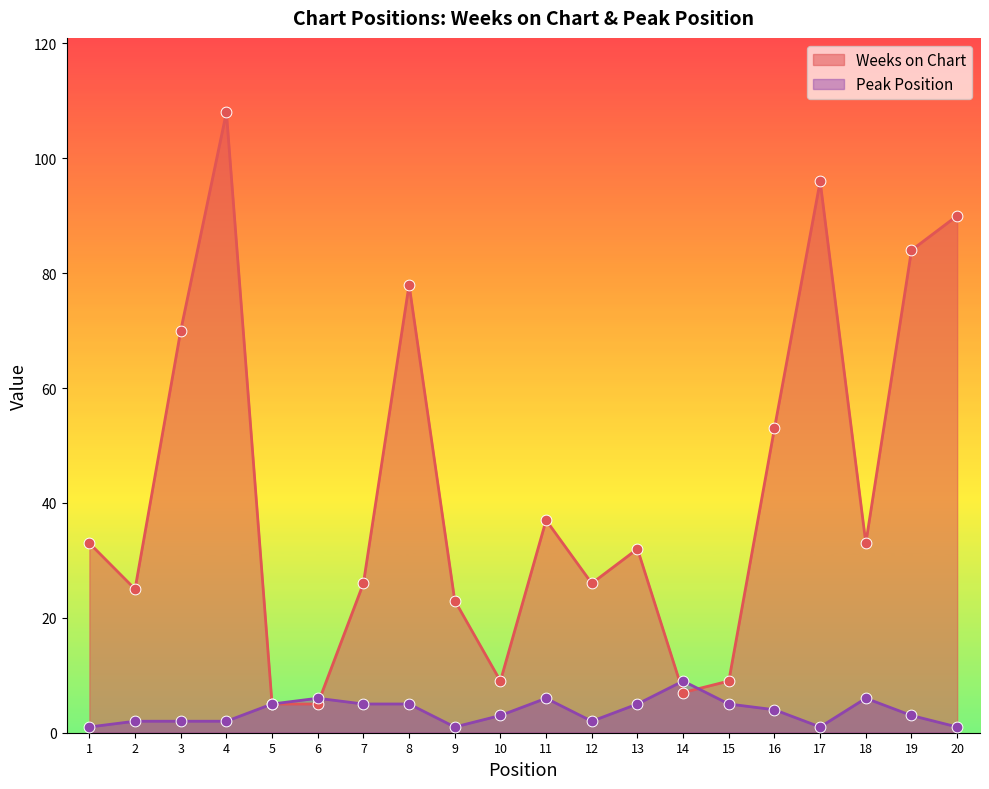

At which category is the sum across all series the highest?

4